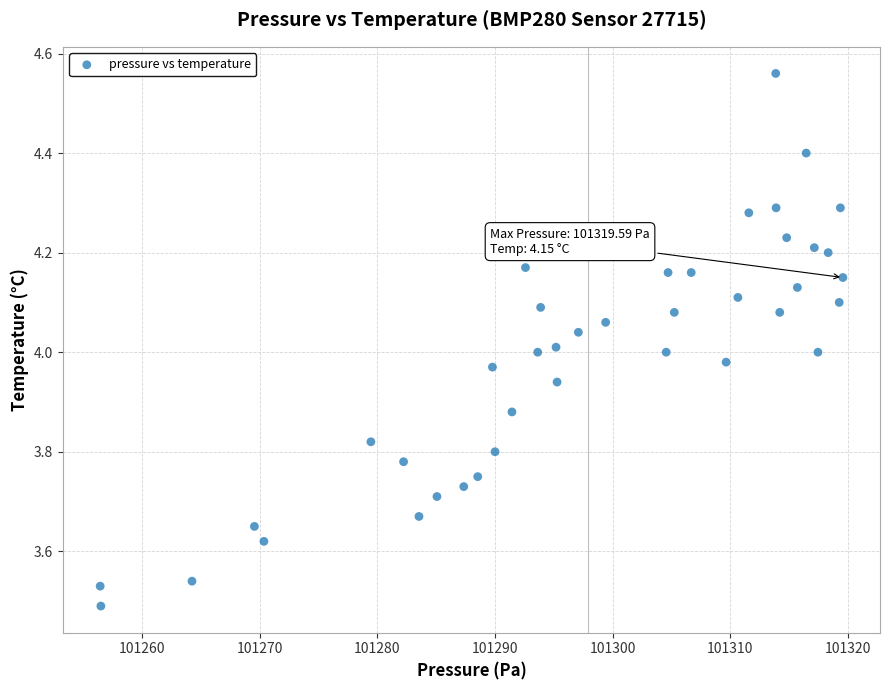

What is the range of Y values (max minus min)?

1.1